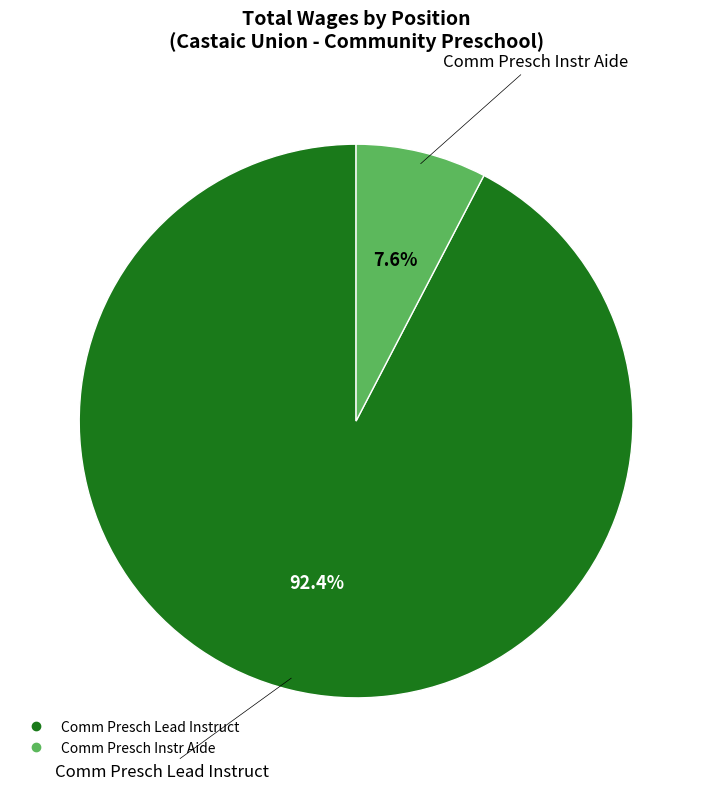

Which has a higher value, Comm Presch Instr Aide or Comm Presch Lead Instruct?

Comm Presch Lead Instruct